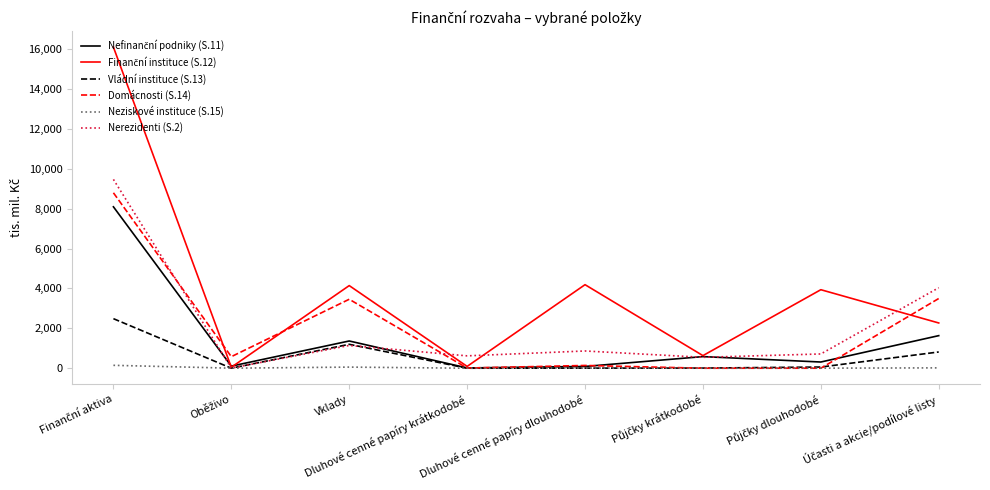

Reading left to right, list all the values displayed in this chart.

Nefinanční podniky (S.11): 8091029	104654	1364857	13137	88130	581711	310608	1632687
Finanční instituce (S.12): 16095603	47695	4141358	90698	4187603	631272	3935563	2267872
Vládní instituce (S.13): 2483539	847	1198304	501	4660	6847	58638	814307
Domácnosti (S.14): 8793259	578923	3456539	8005	138136	0	0	3494009
Neziskové instituce (S.15): 144975	2096	55743	288	7106	149	2514	17318
Nerezidenti (S.2): 9465226	6748	1140350	619625	863925	546254	714547	4034414